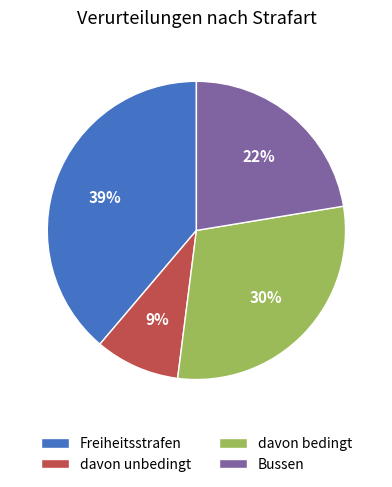

To the nearest percent, what is the difference between the largest and smallest slice percentages?

30%